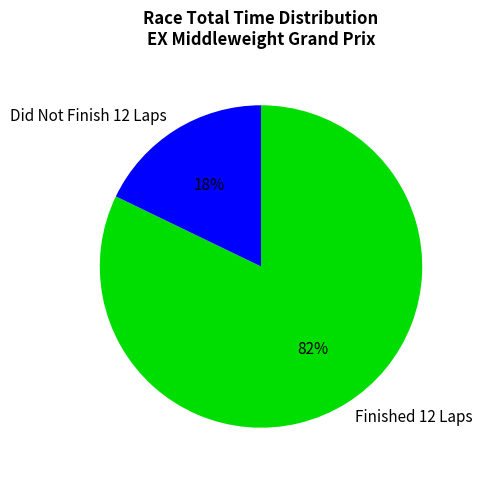

To the nearest percent, what is the difference between the largest and smallest slice percentages?

64%